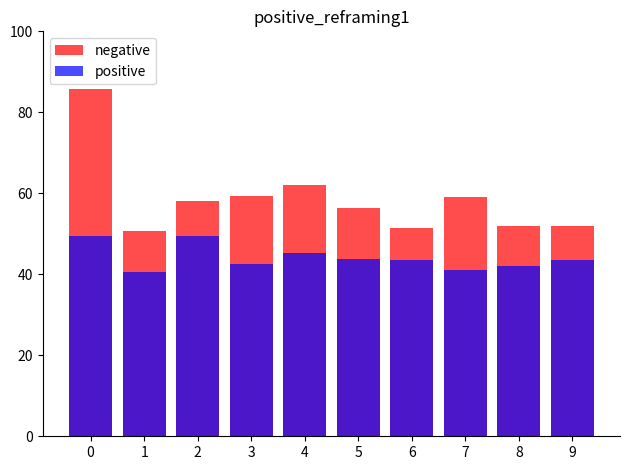

What is the value of the negative bar at the 4th from the left?

59.4